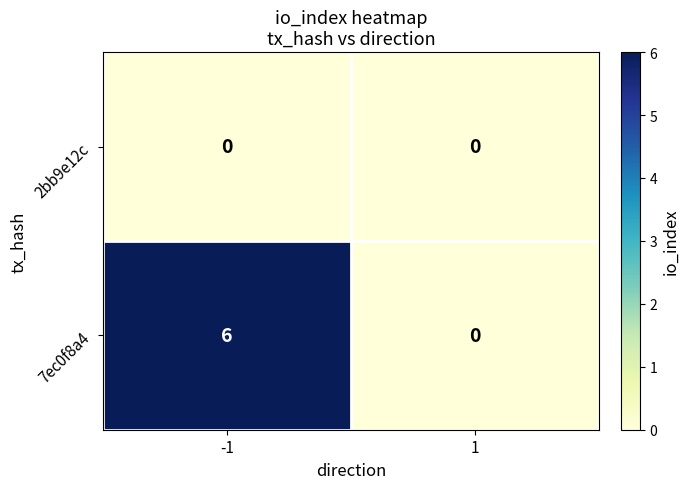

Which series has the widest spread of values?

7ec0f8a4